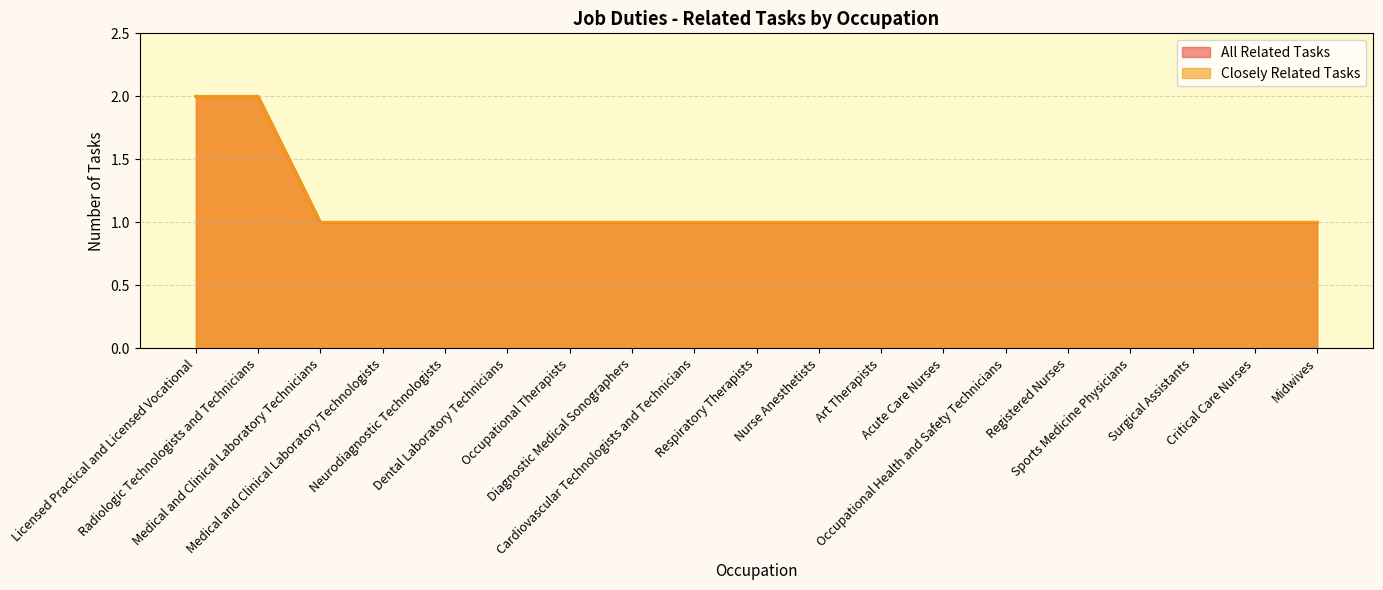

True or false: All Related Tasks has more than 0 points higher than both neighbors.

False